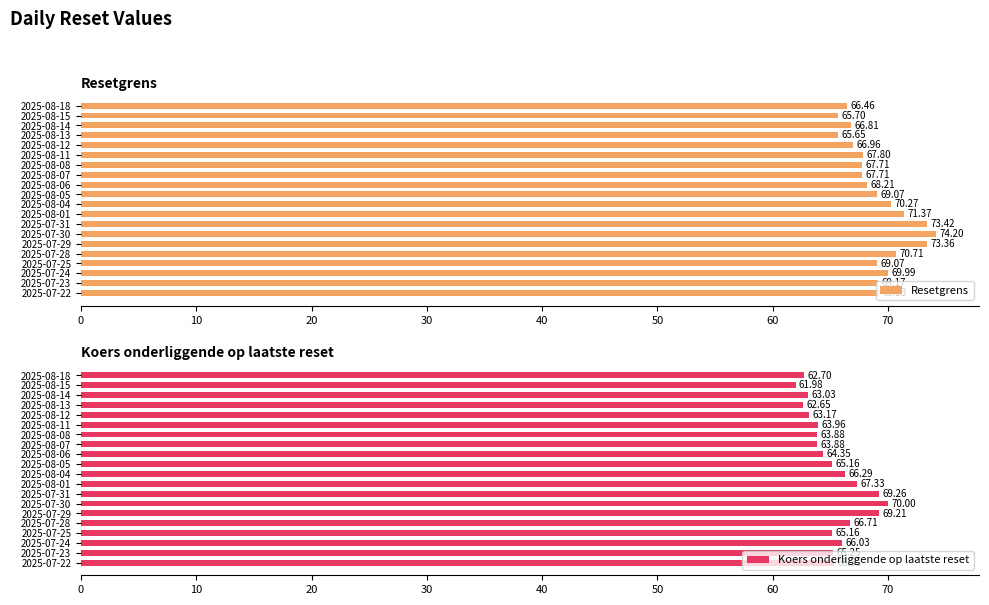

What is the average value of the Resetgrens series?

69.1